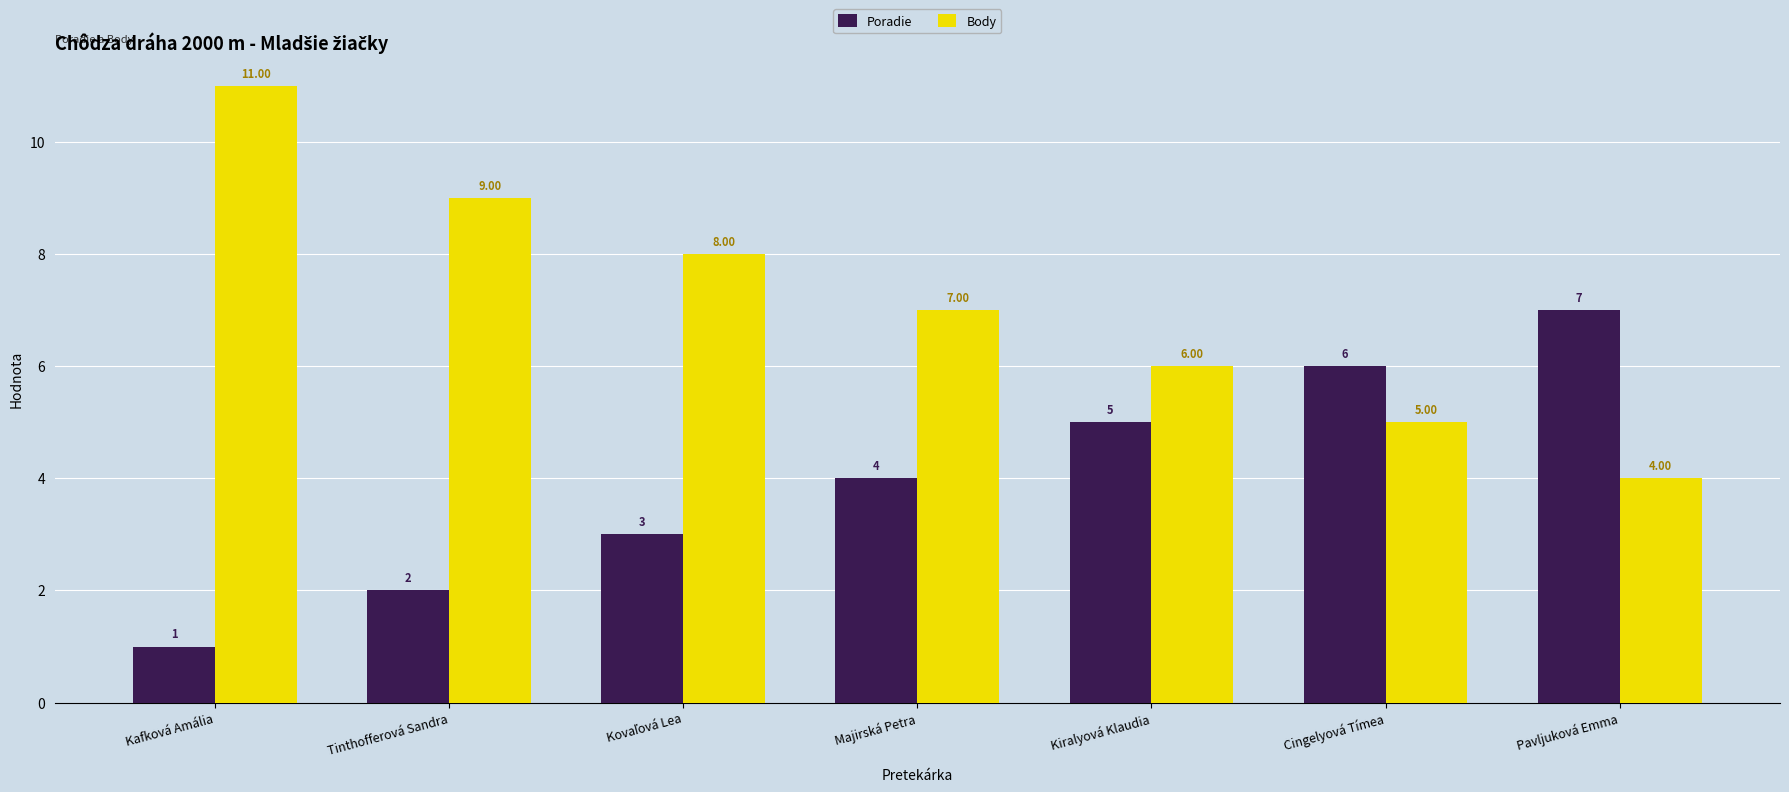

Read the Body value at Kiralyová Klaudia.

6